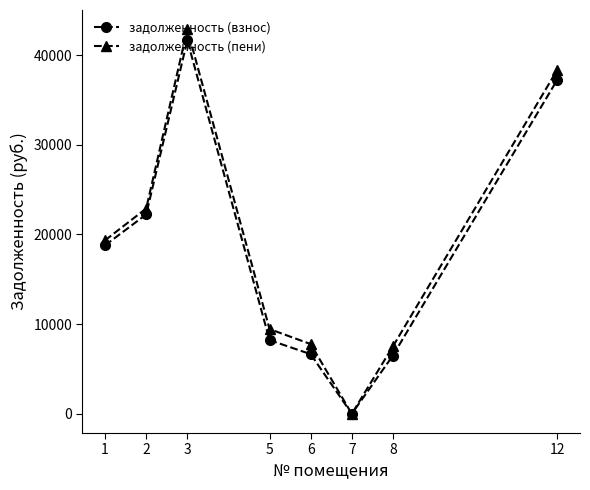

In задолженность (пени), how many points are higher than both neighbors (excluding endpoints)?

1